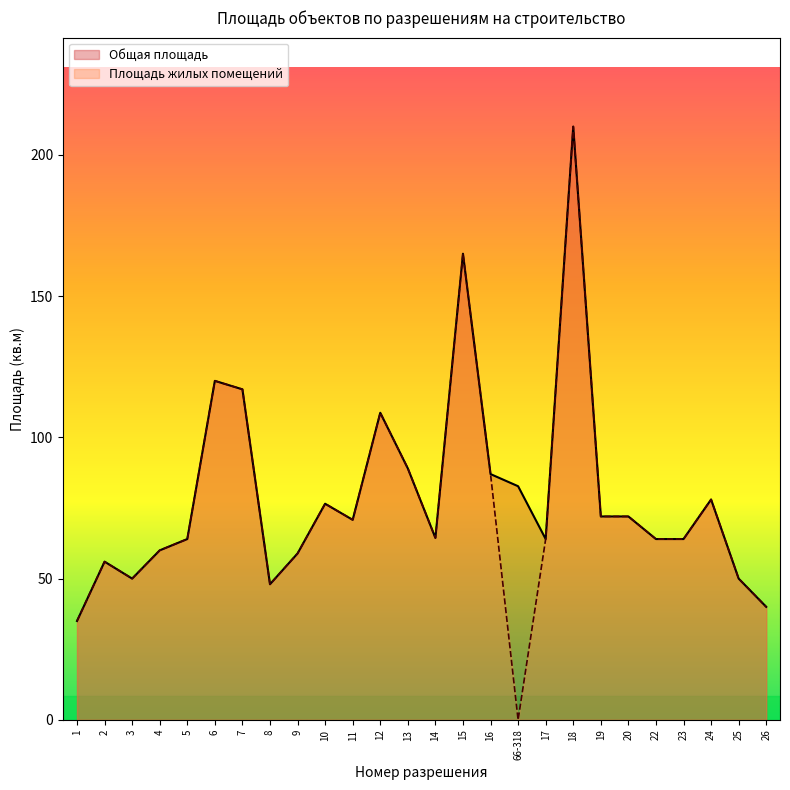

At how many categories does at least one series exceed 94?

5